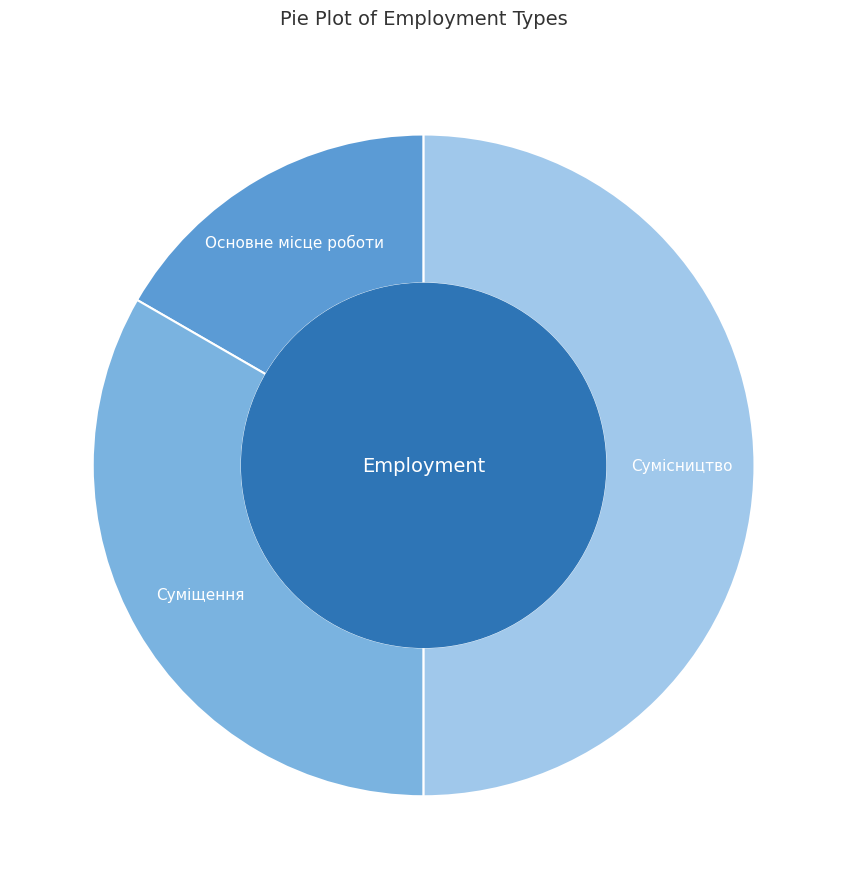

Is Суміщення the majority of the pie?

No